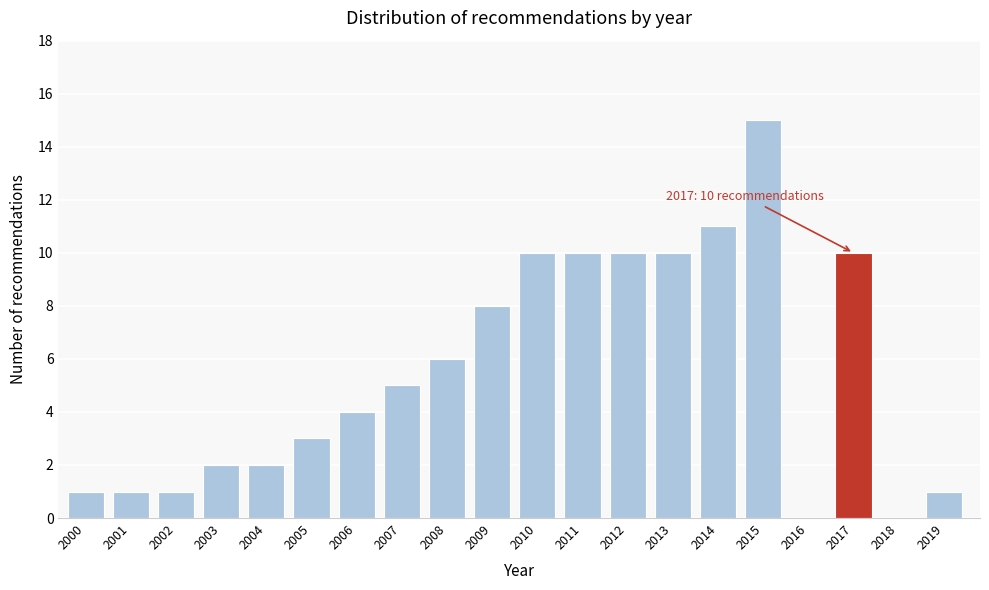

Reading left to right, what are all the values shown in this chart?

2000=1	2001=1	2002=1	2003=2	2004=2	2005=3	2006=4	2007=5	2008=6	2009=8	2010=10	2011=10	2012=10	2013=10	2014=11	2015=15	2016=0	2017=10	2018=0	2019=1